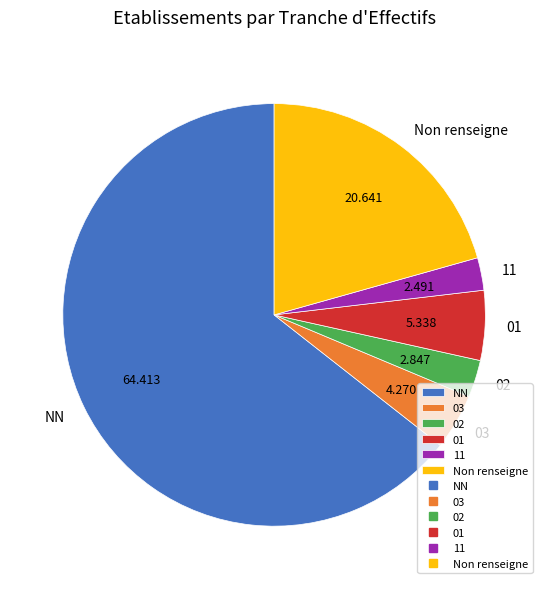

Is there a majority slice in this chart?

Yes